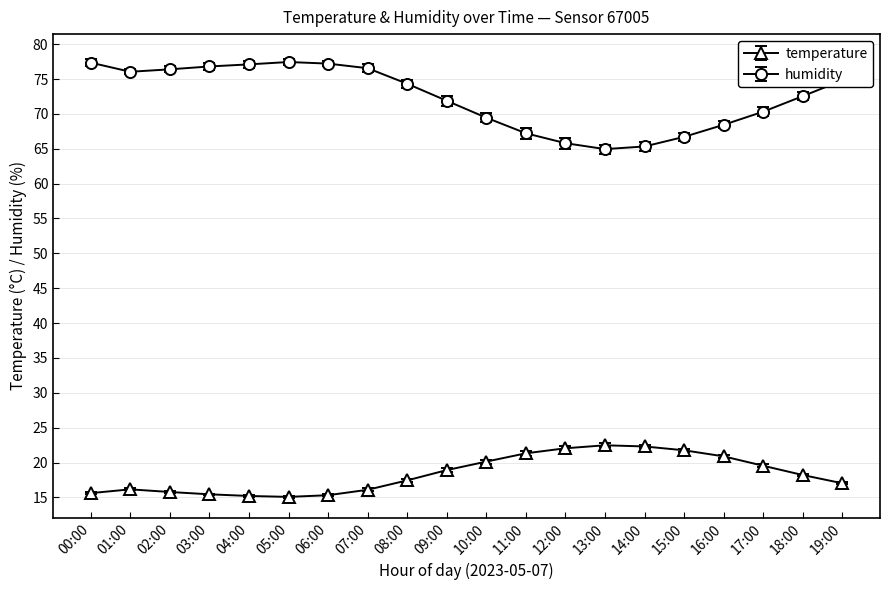

What is the minimum value shown in the chart?

15.1